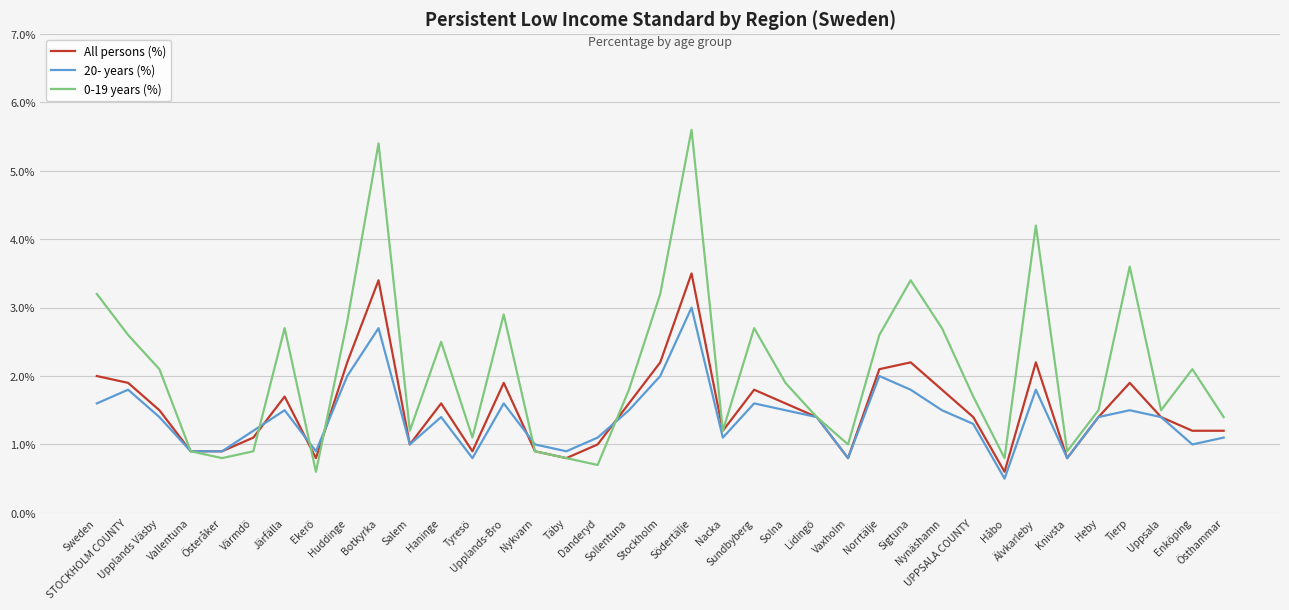

At how many categories does at least one series exceed 4?

3